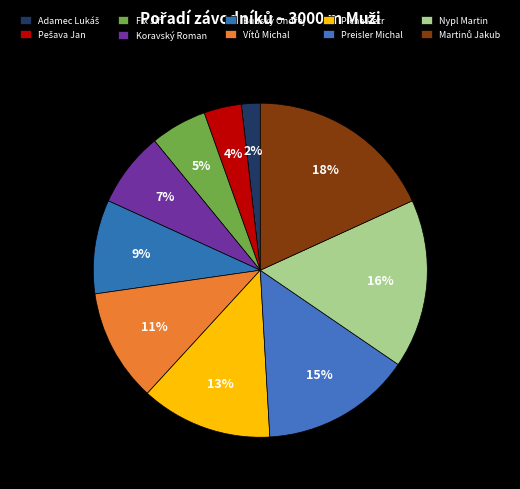

The Fix Jiří slice represents 1% of the pie. True or false?

False